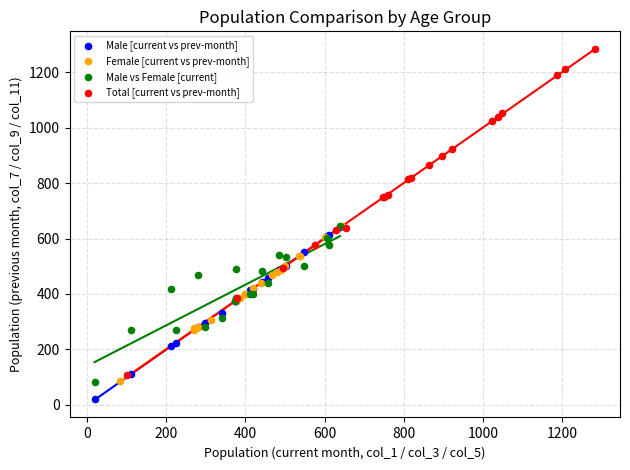

Which series contains the lowest Y value?

Male [current vs prev-month]